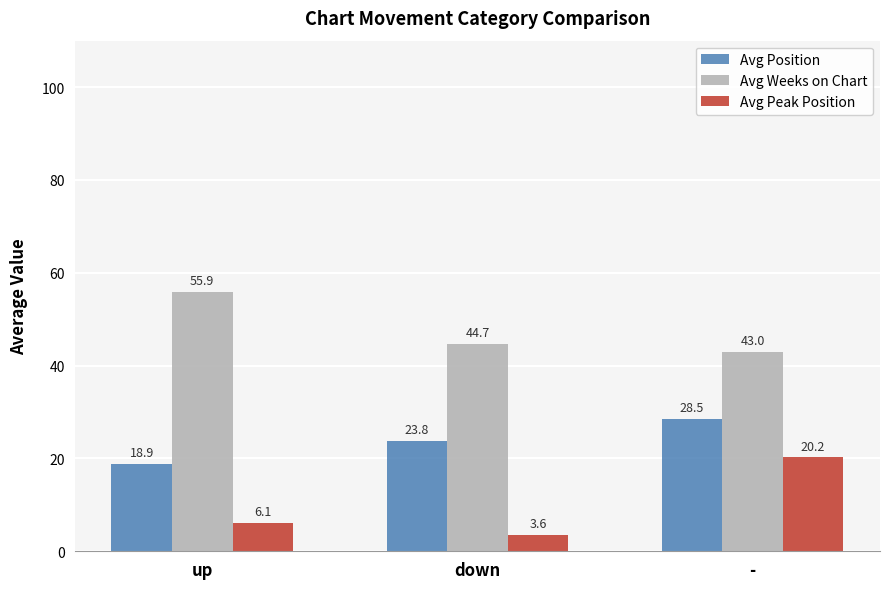

What is the difference between the Avg Weeks on Chart values at up and -?

12.9